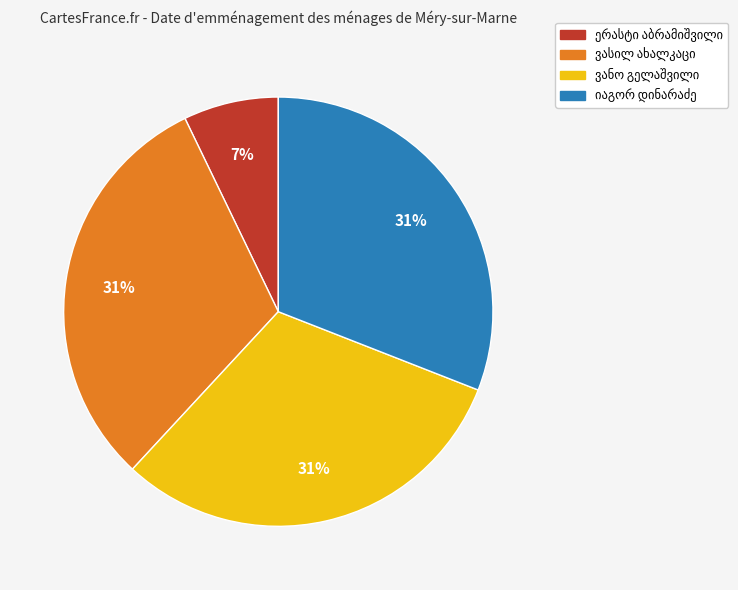

To the nearest percent, what is the difference between the largest and smallest slice percentages?

24%